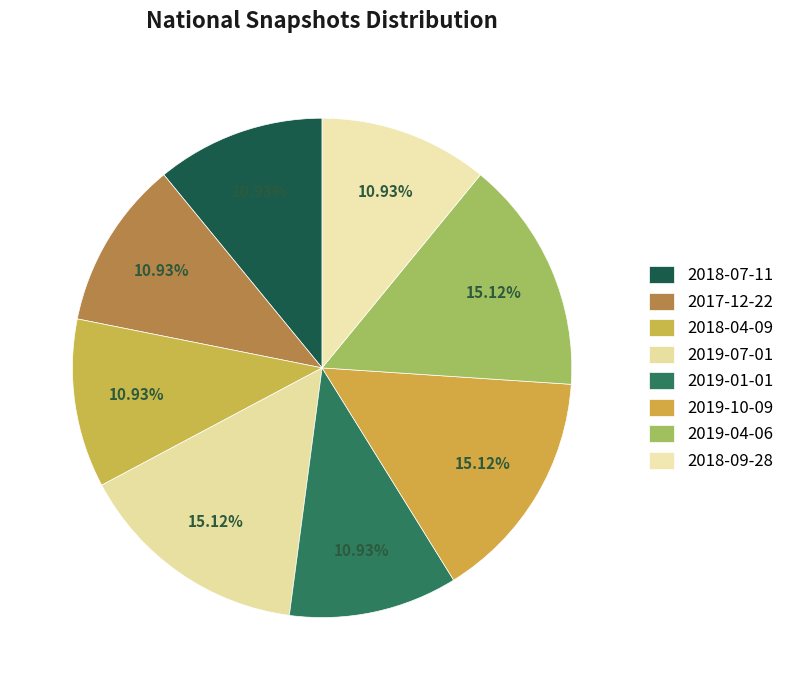

To the nearest percent, what is the combined percentage of 2019-04-06 and 2018-09-28?

26%